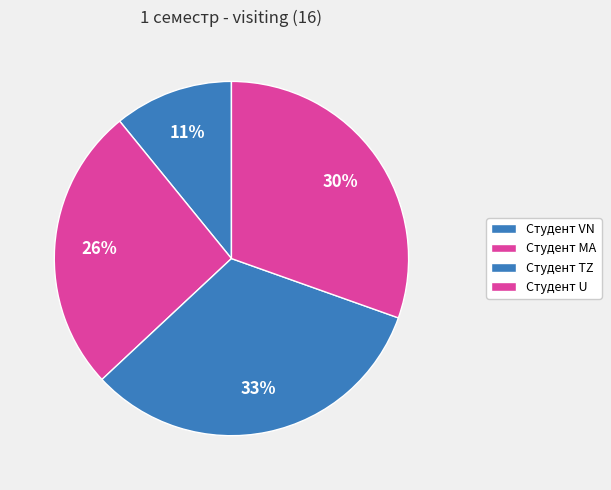

Is the sum of Студент VN and Студент TZ greater than half?

No